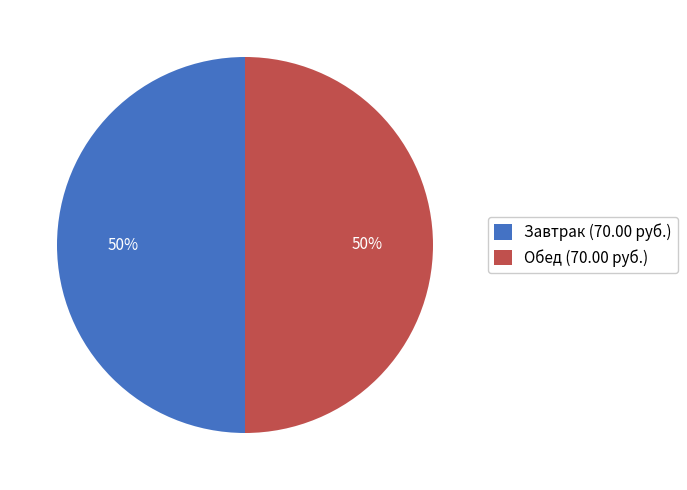

To the nearest percent, what is the average slice percentage?

50%